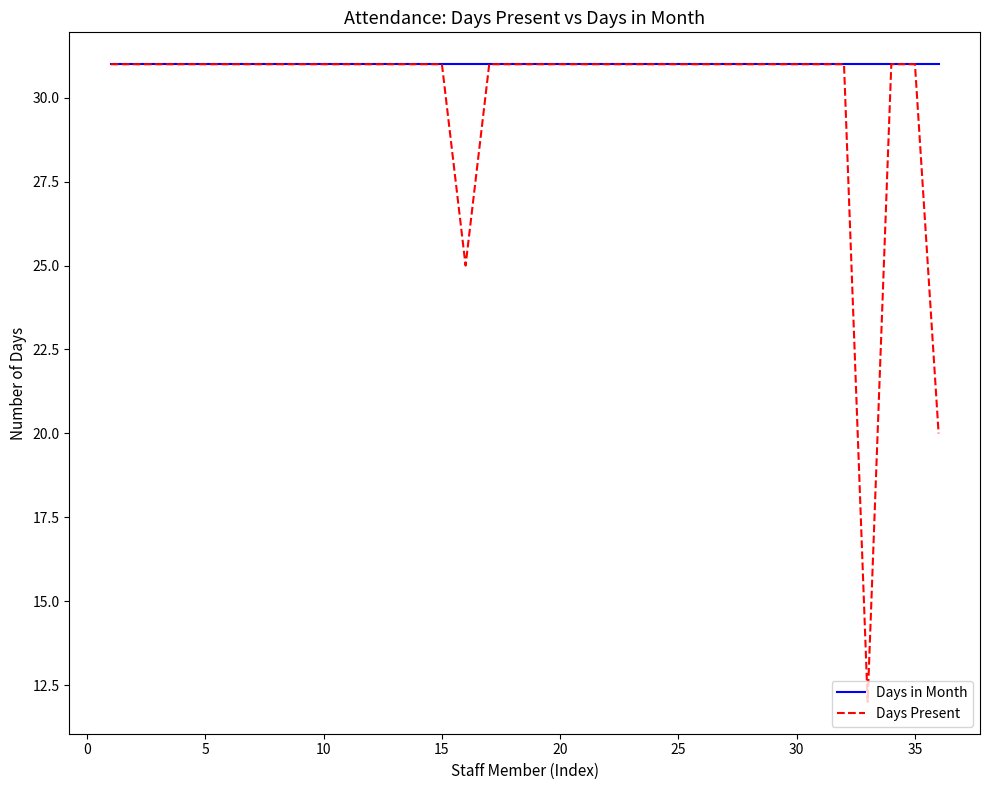

Which series has the widest spread of values?

Days Present